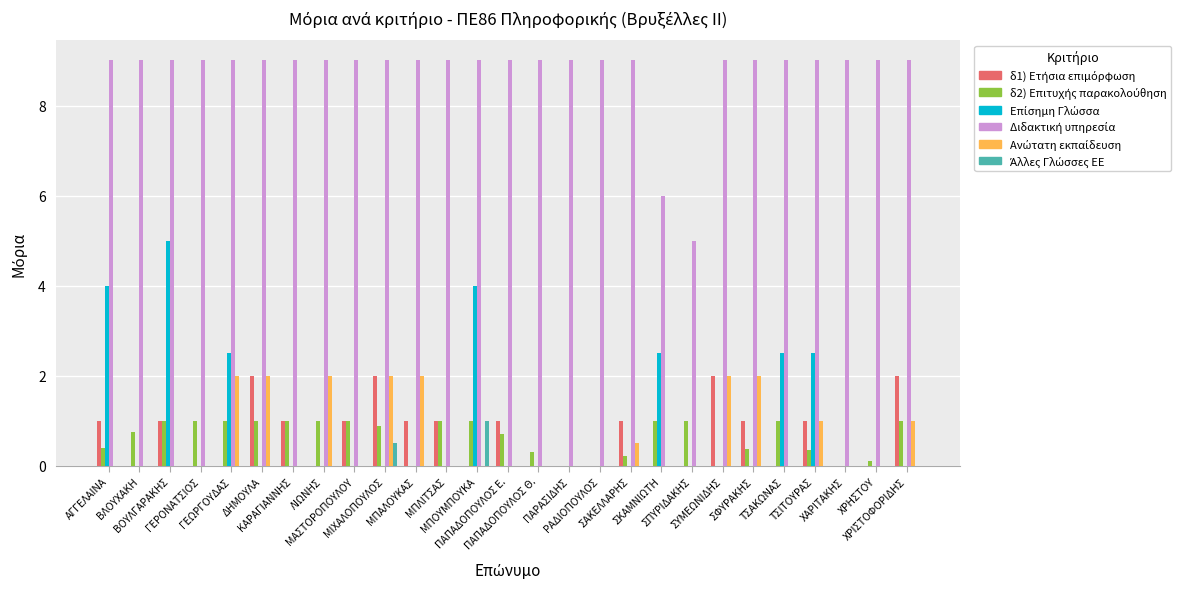

What is the maximum value shown in the chart?

9.0